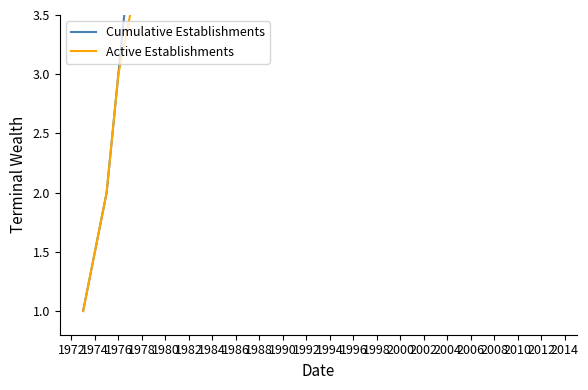

What is the total value across all series at 1994?

71